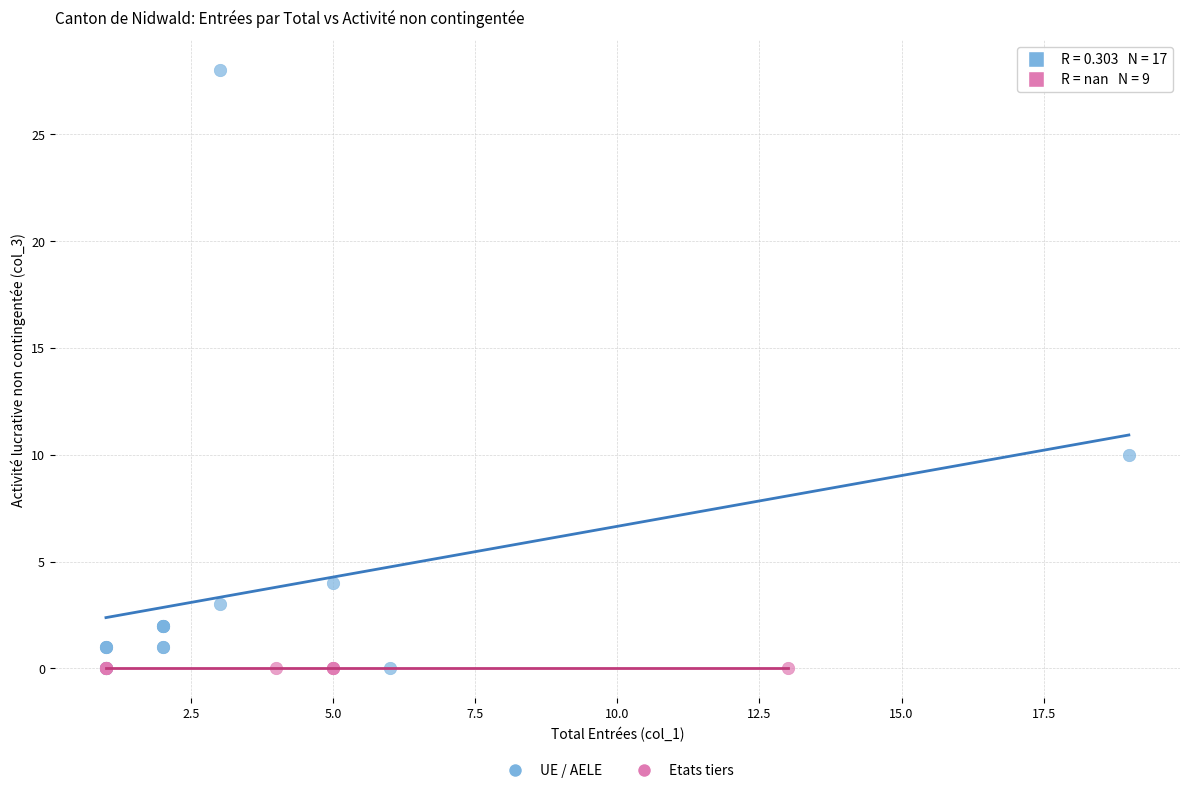

Which series reaches the maximum Y coordinate?

UE / AELE